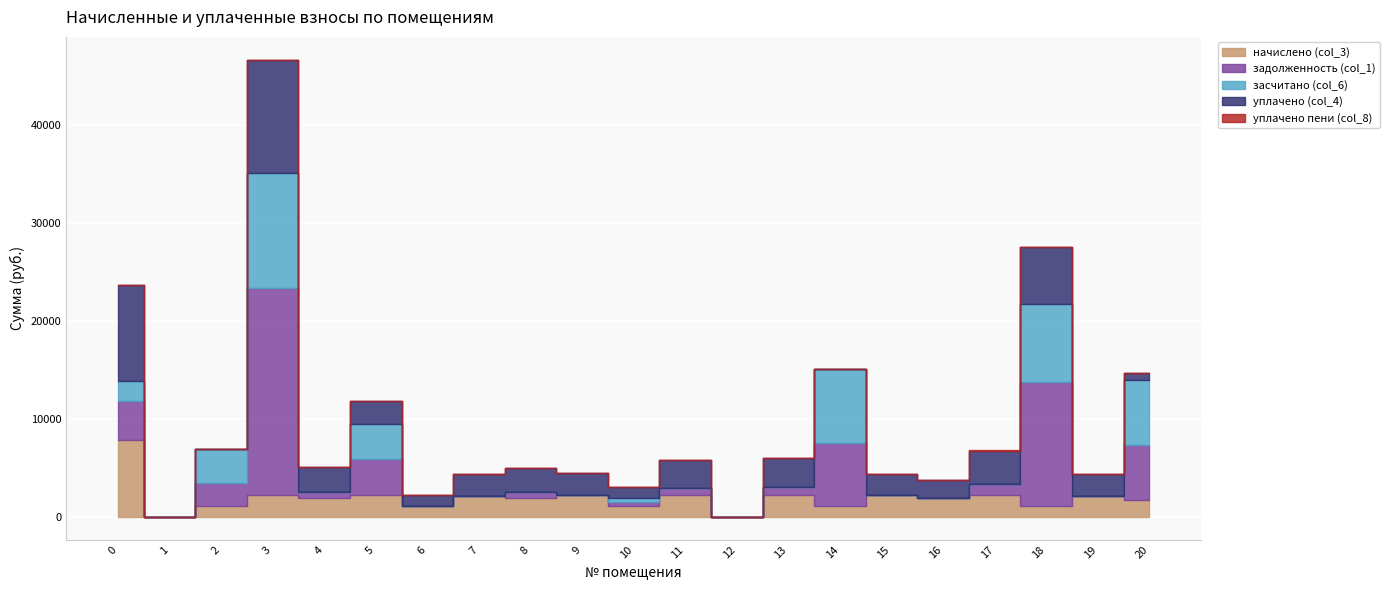

After their last crossing, which series has the higher values: засчитано (col_6) or начислено (col_3)?

засчитано (col_6)